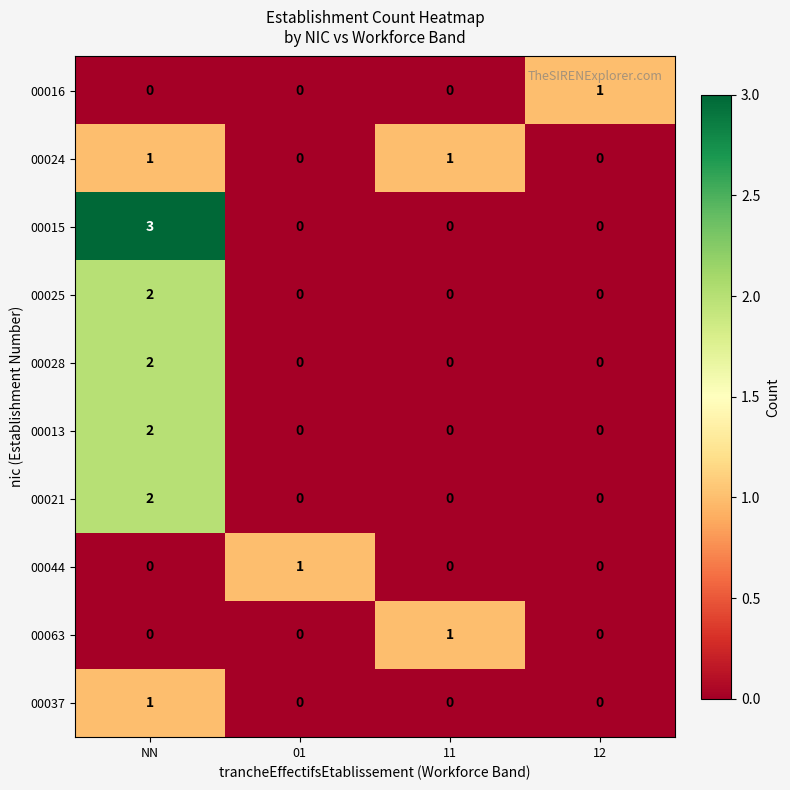

How many series are shown in this chart?

10